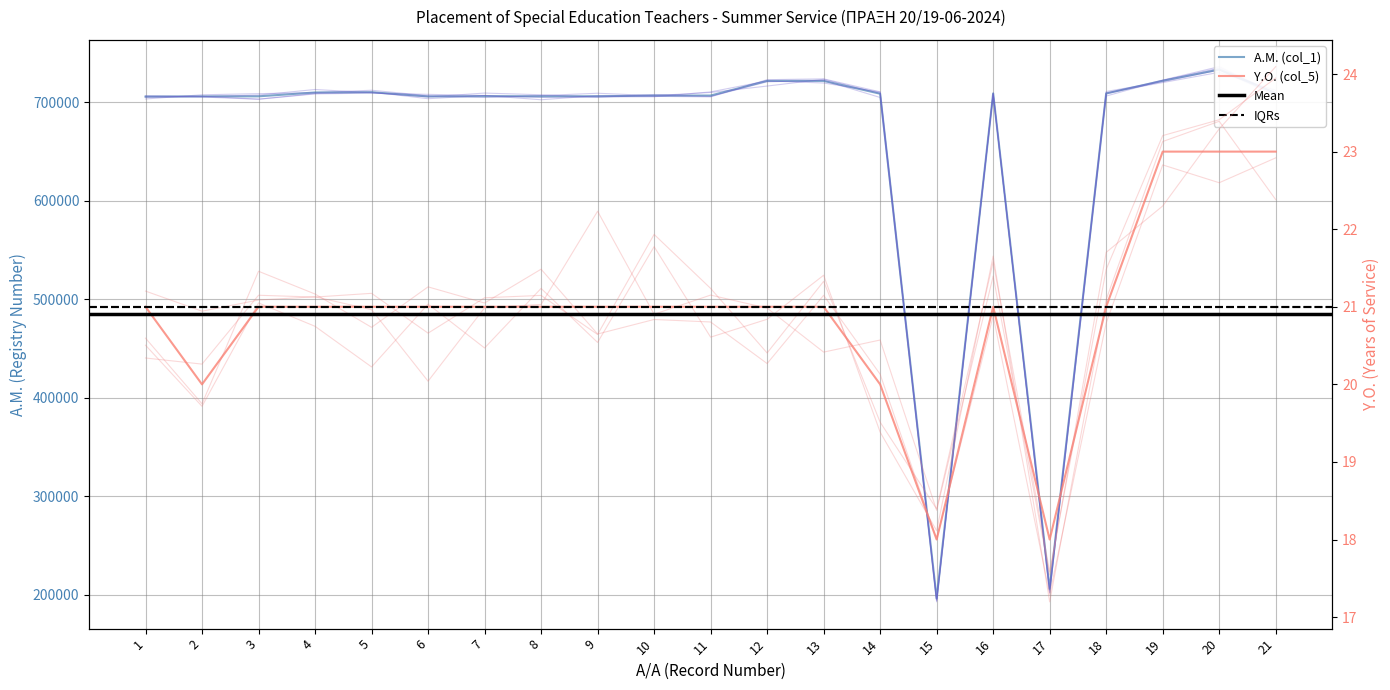

What is the average value of the A.M. (col_1) series?

662675